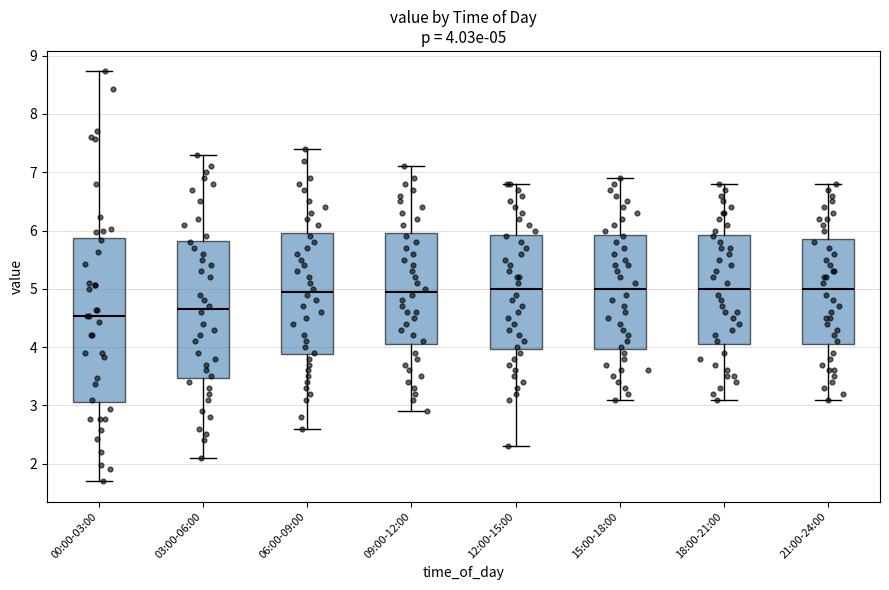

Which box is the tallest, from its lower edge to its upper edge?

00:00-03:00